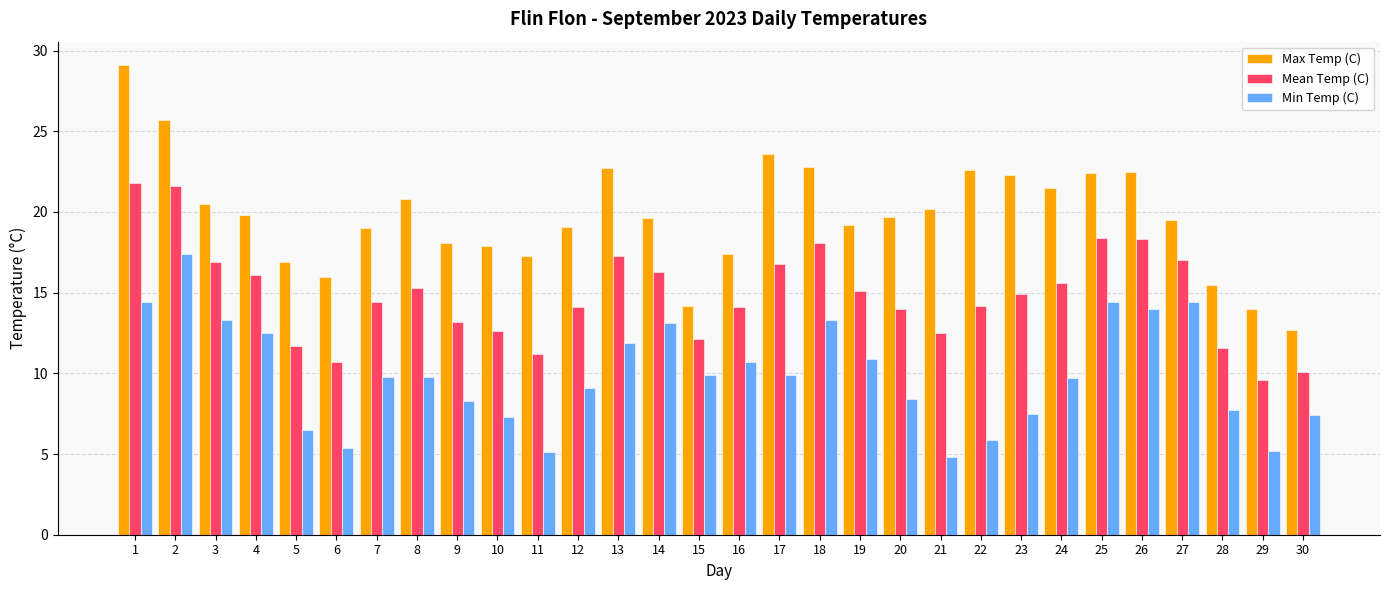

What is the sum of the Mean Temp (C) values at 18 and 3?

35.0